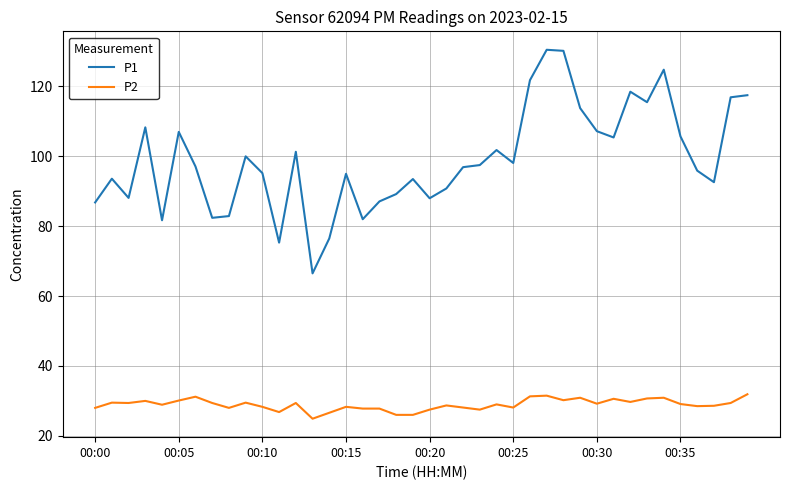

True or false: P1 and P2 cross at least once.

False